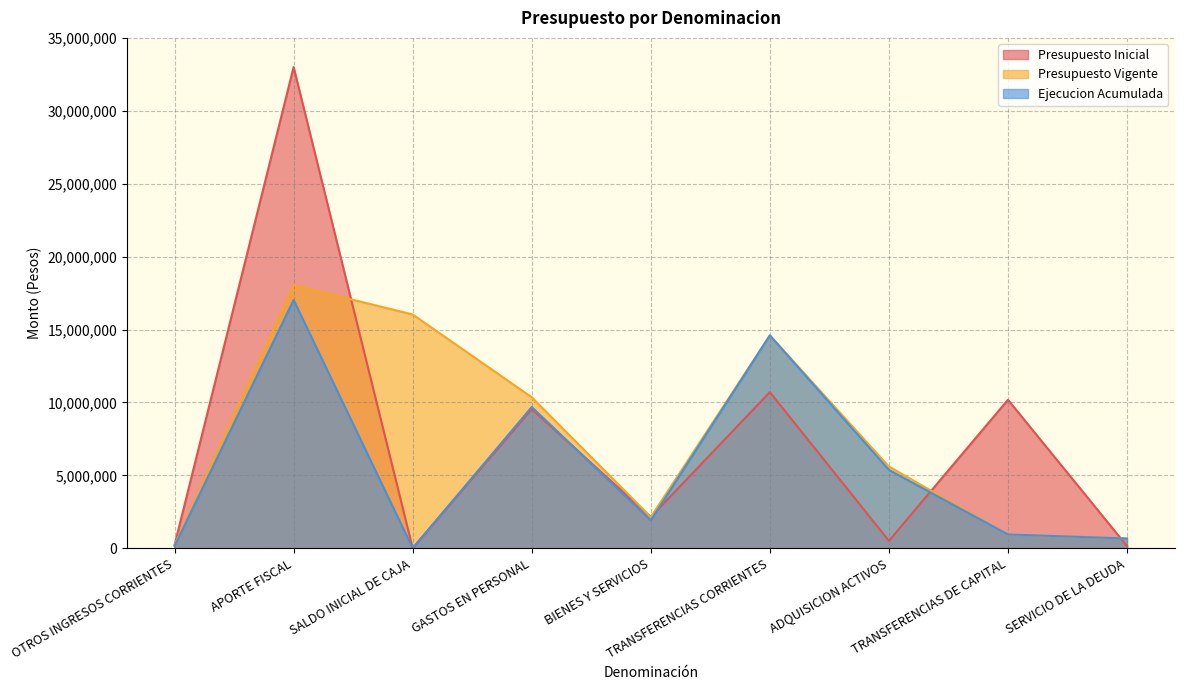

What is the difference between the highest and lowest values at SALDO INICIAL DE CAJA?

16030789